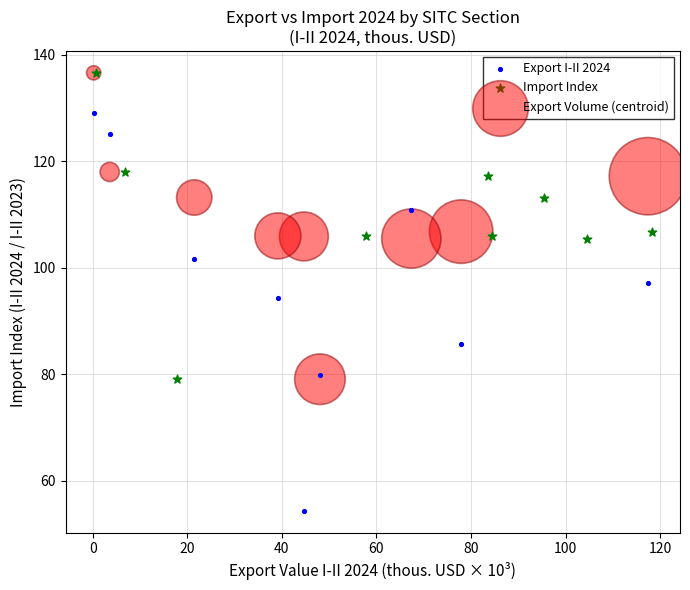

What are all the series names shown in the legend?

Export I-II 2024, Import Index, Export Volume (centroid)